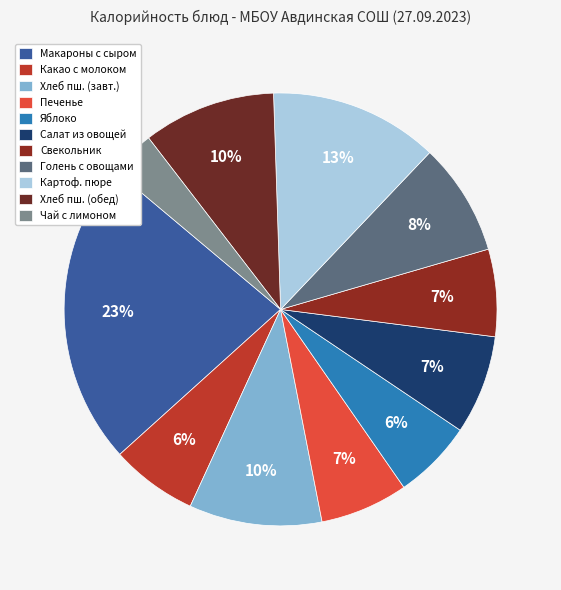

What is the smallest slice in the pie chart?

Чай с лимоном